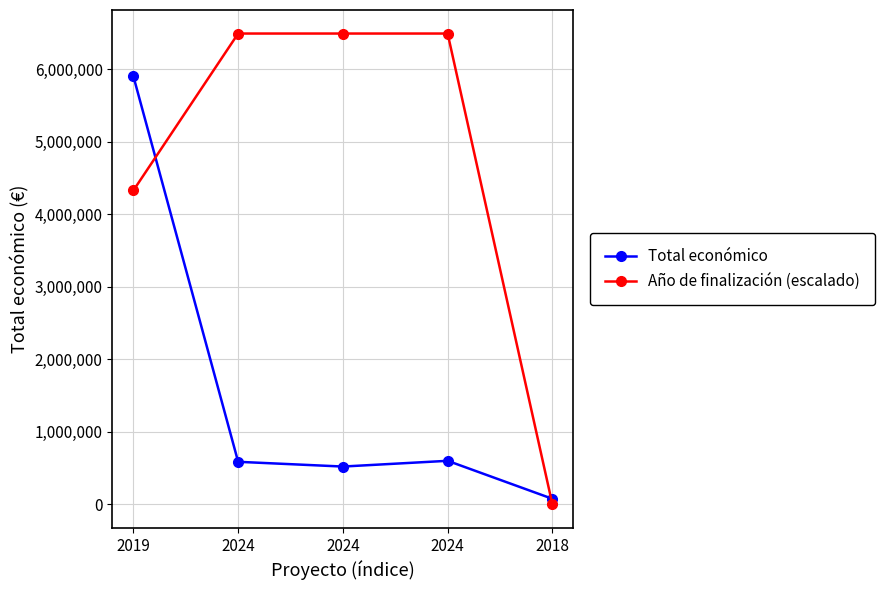

How many distinct data groups are displayed?

2